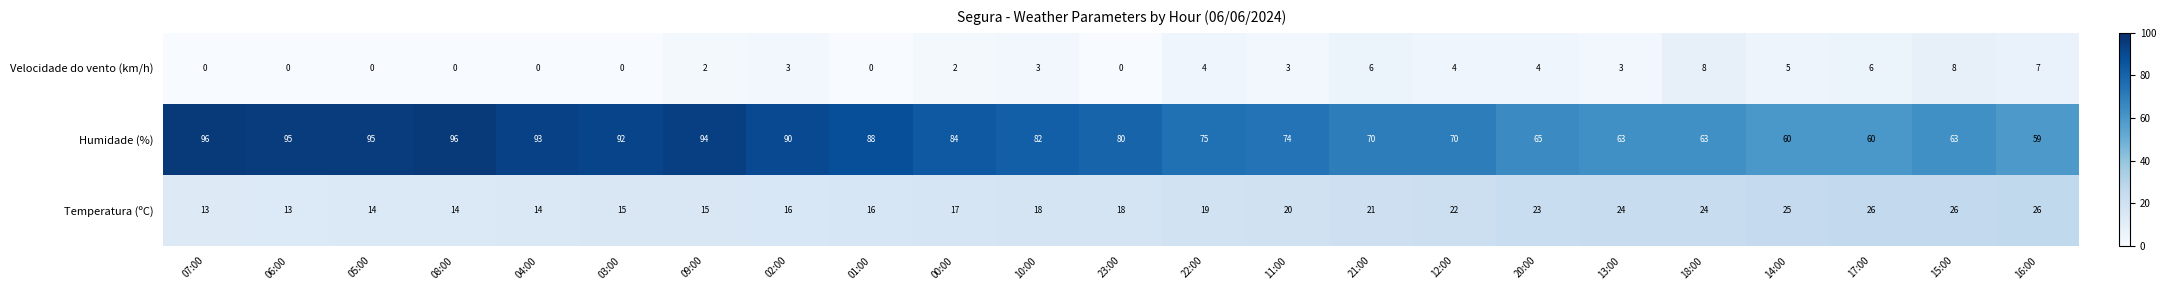

Where is Humidade (%) nearest to the value 77?

22:00